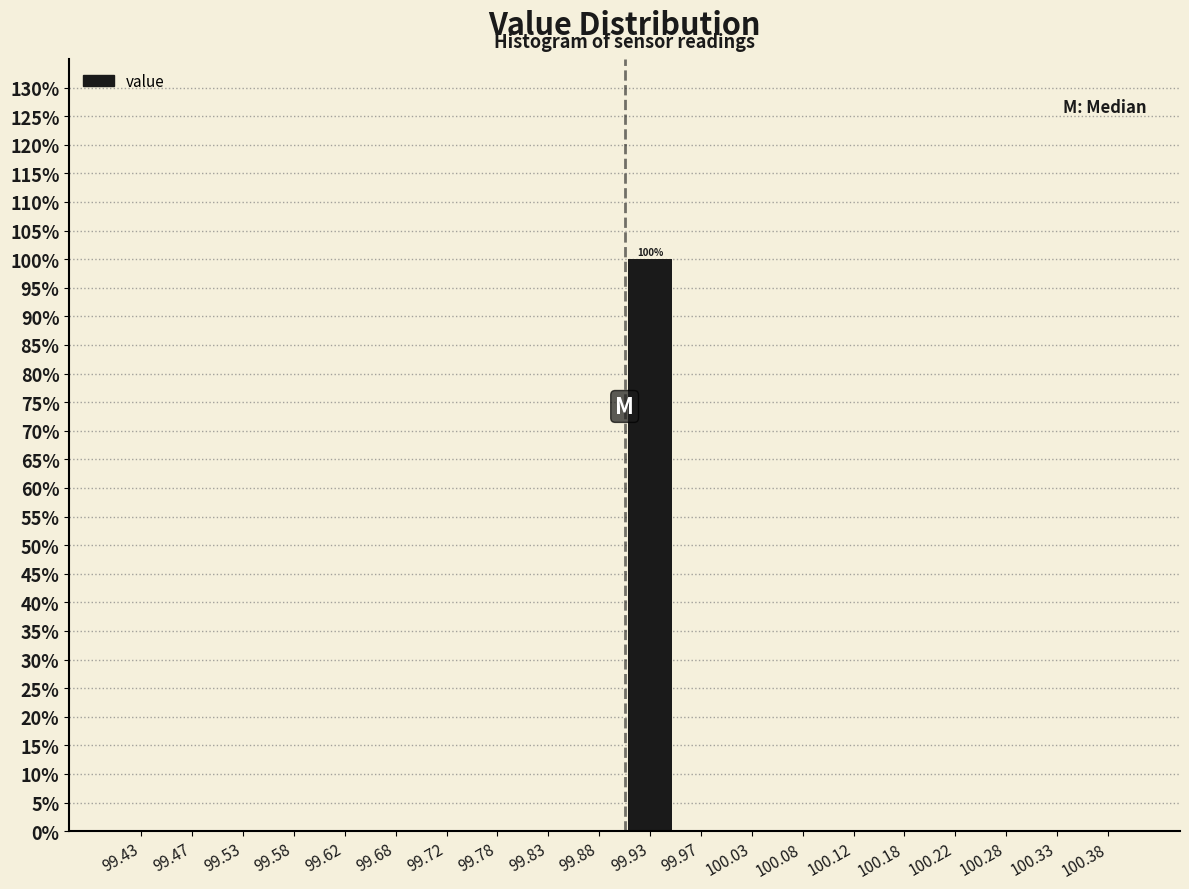

Which range on the x-axis has the tallest bar?

99.90 to 99.95